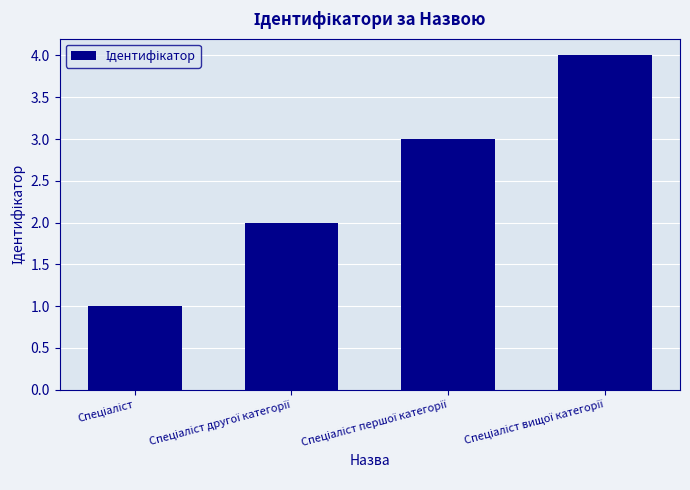

What is the sum of all values?

10